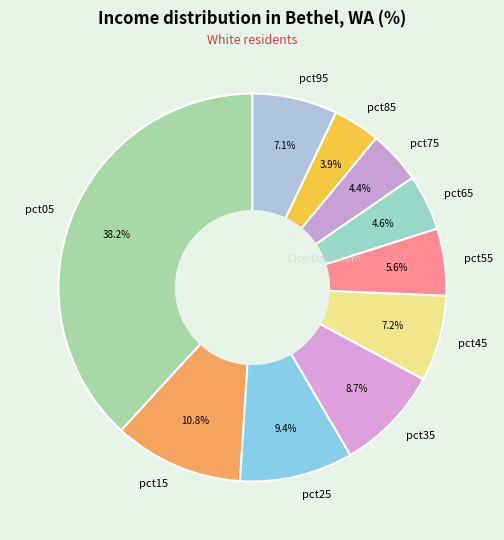

Does pct95 represent more than half of the total?

No